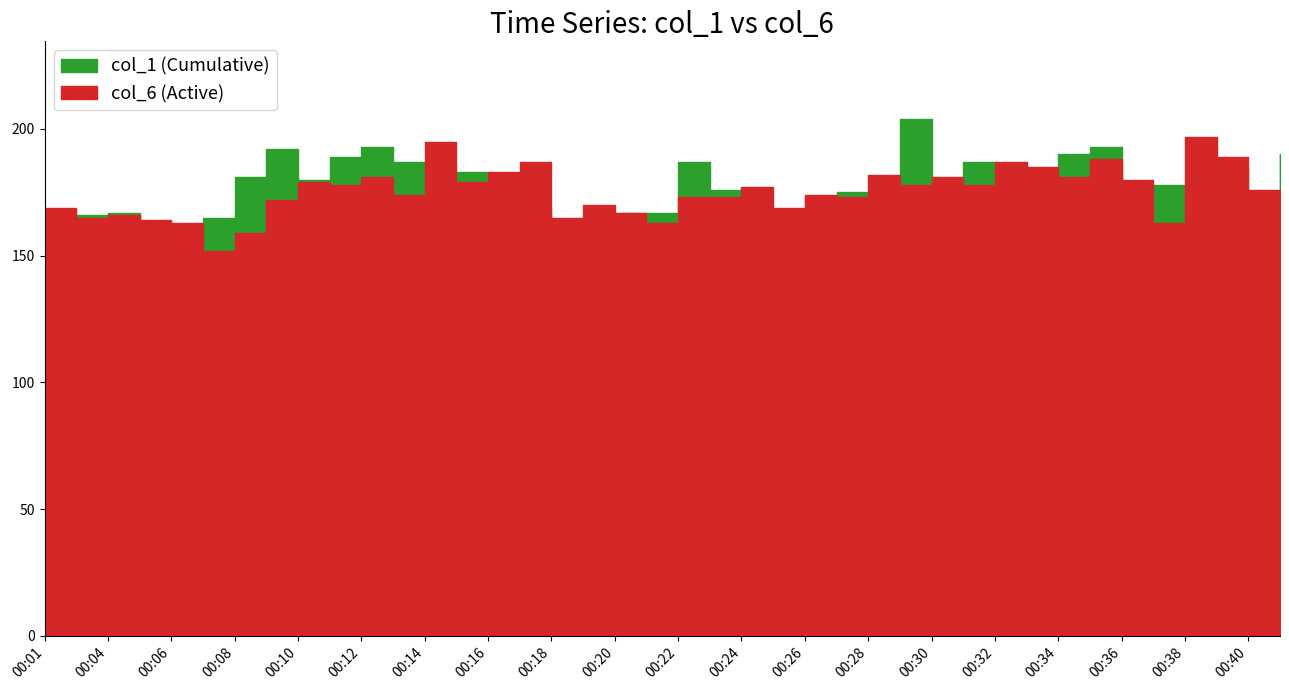

How many series are shown in this chart?

2